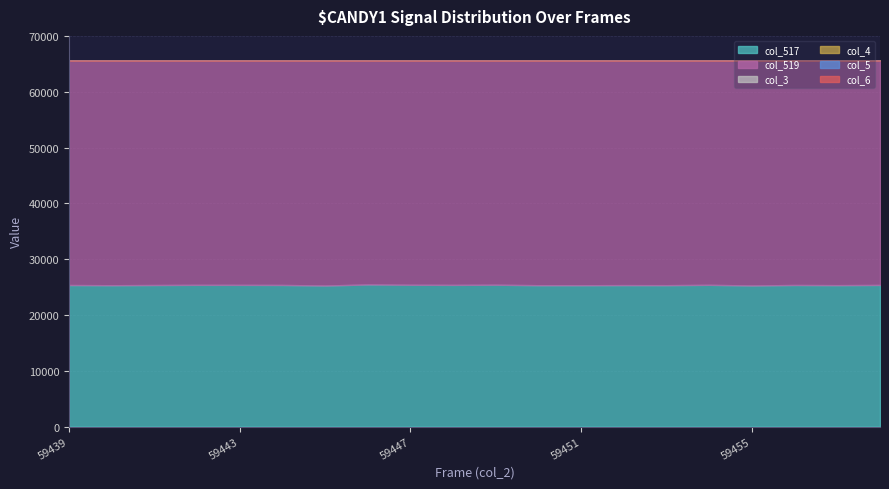

In col_519, how many points are lower than both neighbors (excluding endpoints)?

6